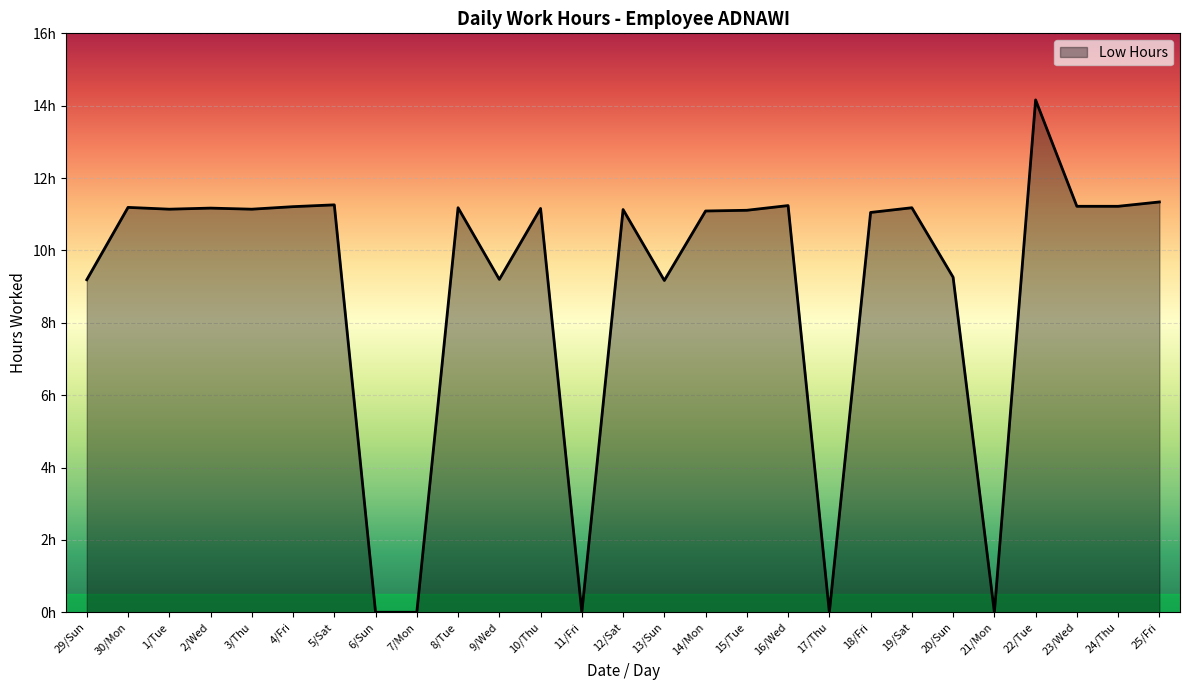

Is it true that the value at 11/Fri is 4.5?

False